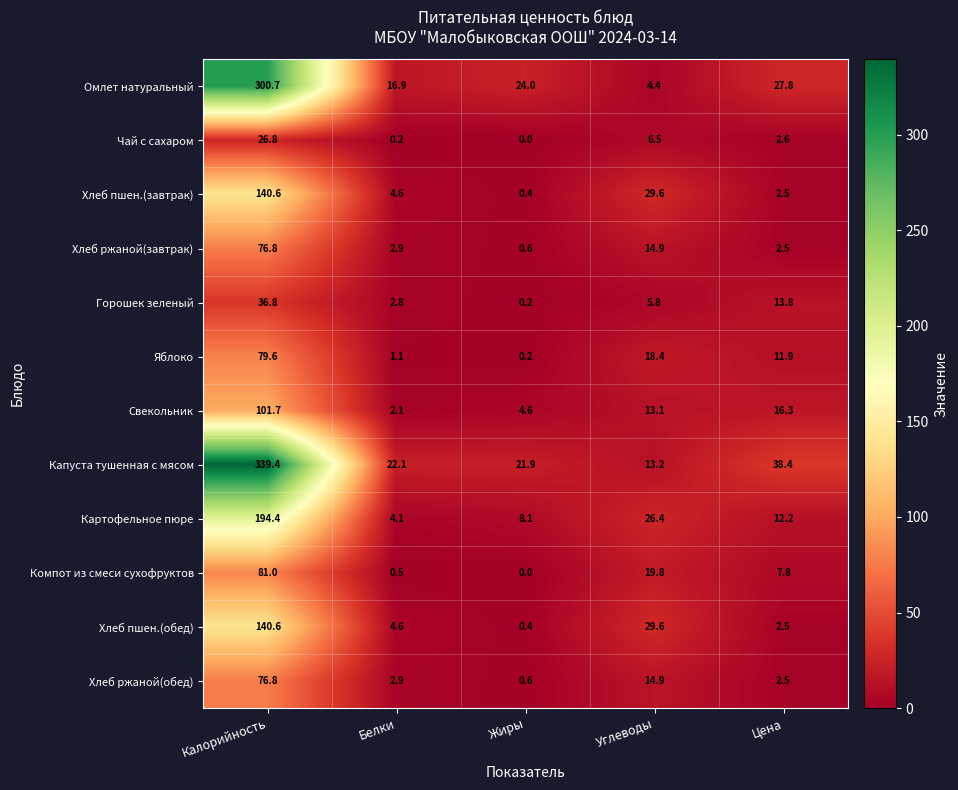

What is the sum of all Капуста тушенная с мясом values?

435.0